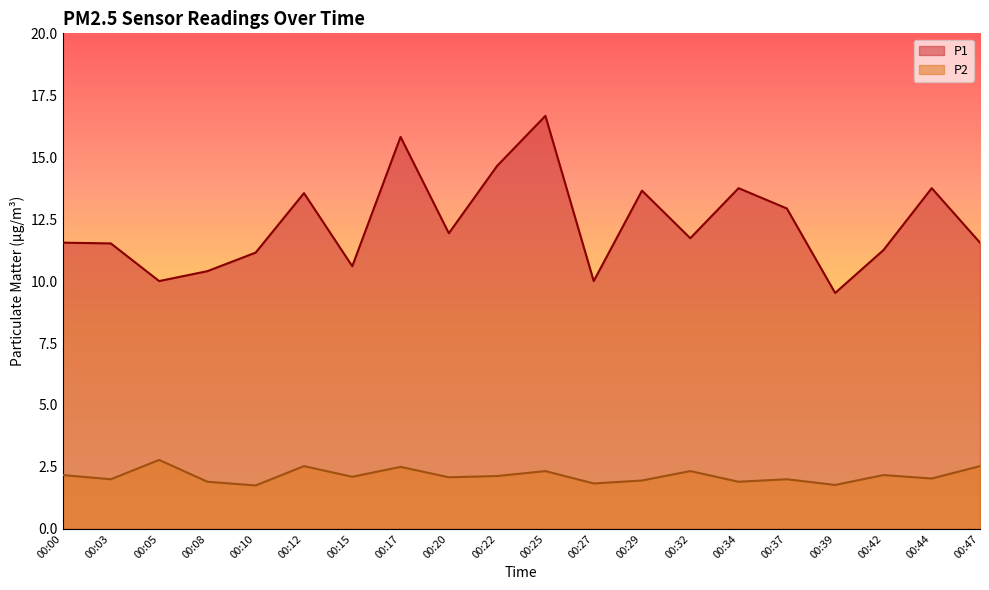

At which category is the sum across all series the highest?

00:25